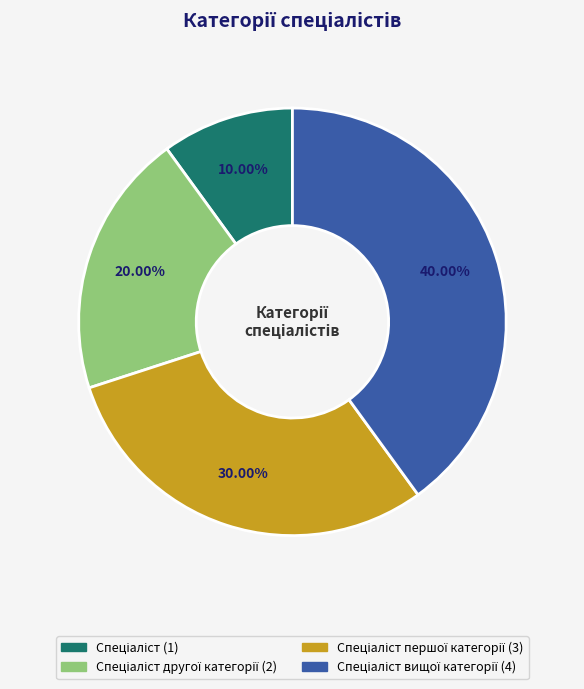

Is there any slice that represents more than half of the pie?

No